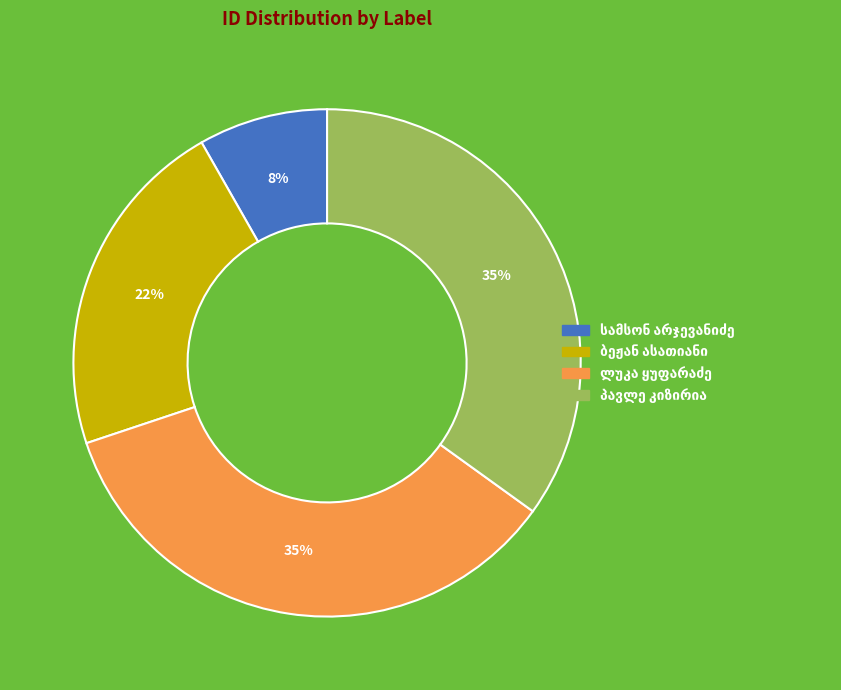

Is there any slice that represents more than half of the pie?

No